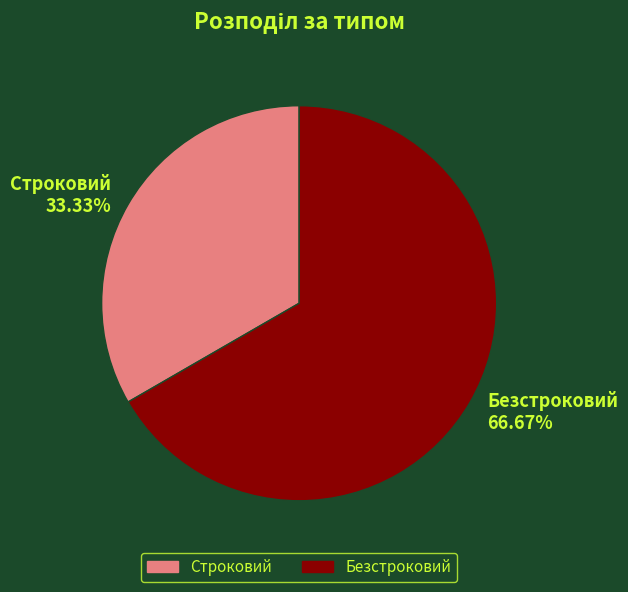

Is there a majority slice in this chart?

Yes